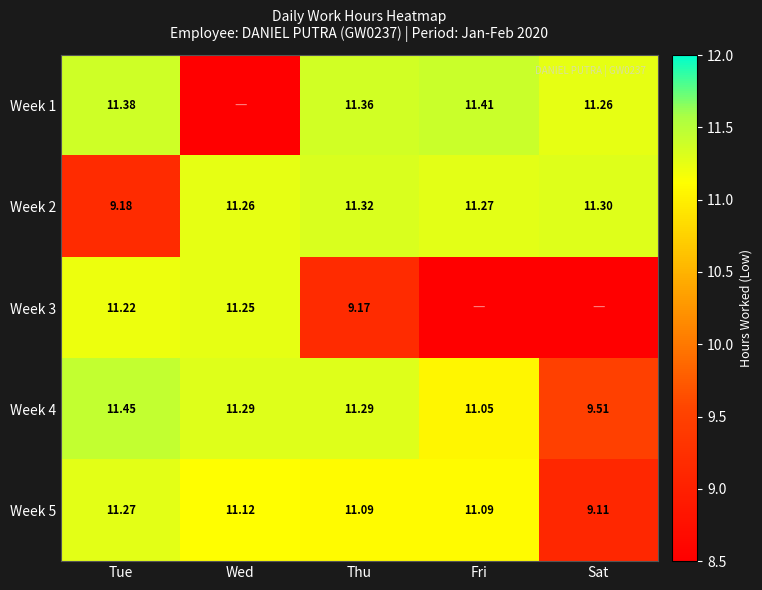

Where does the Week 5 series first go above 11?

Tue